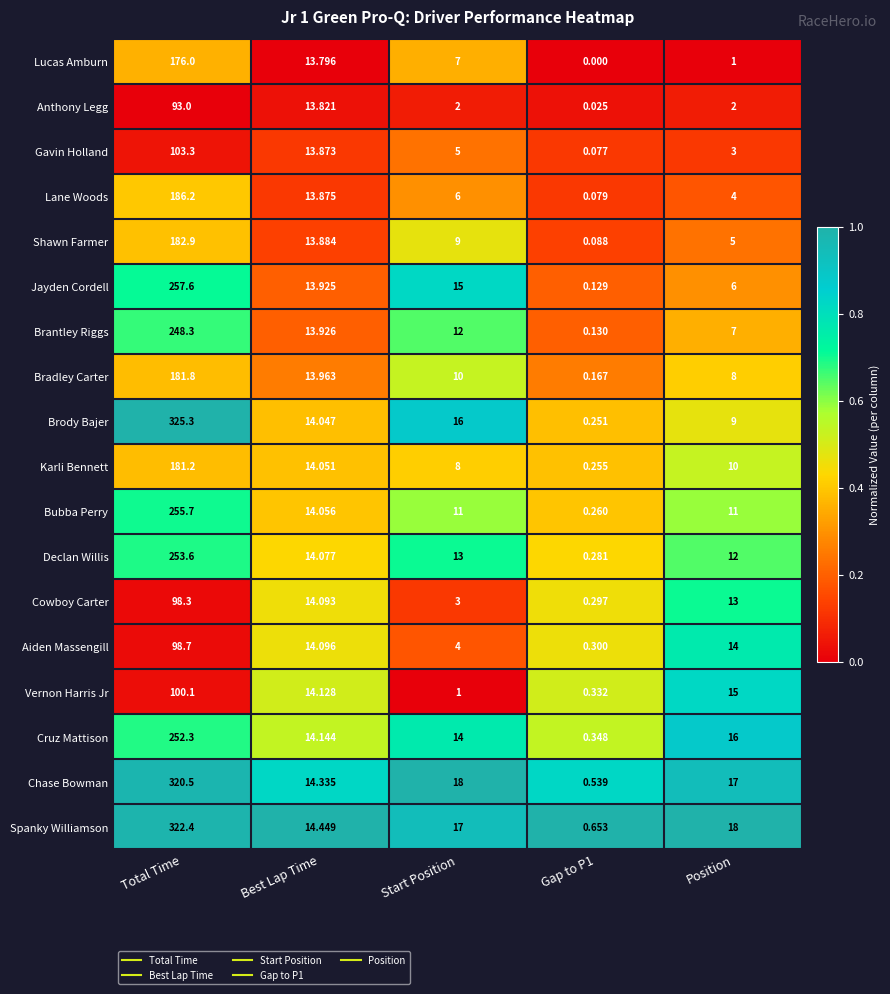

Where is Bubba Perry nearest to the value 127?

Best Lap Time